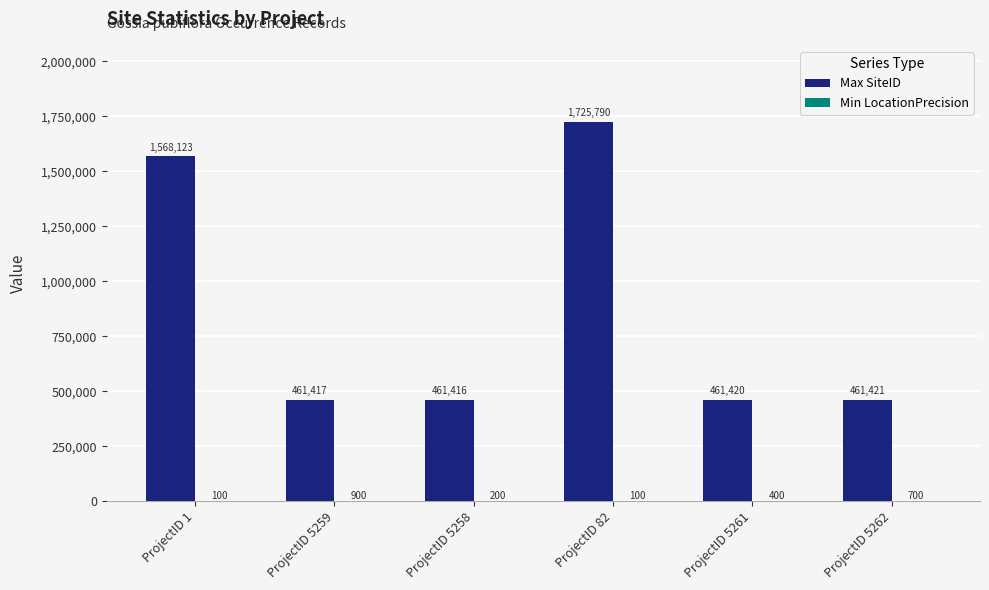

At which label does Max SiteID reach its peak?

ProjectID 82